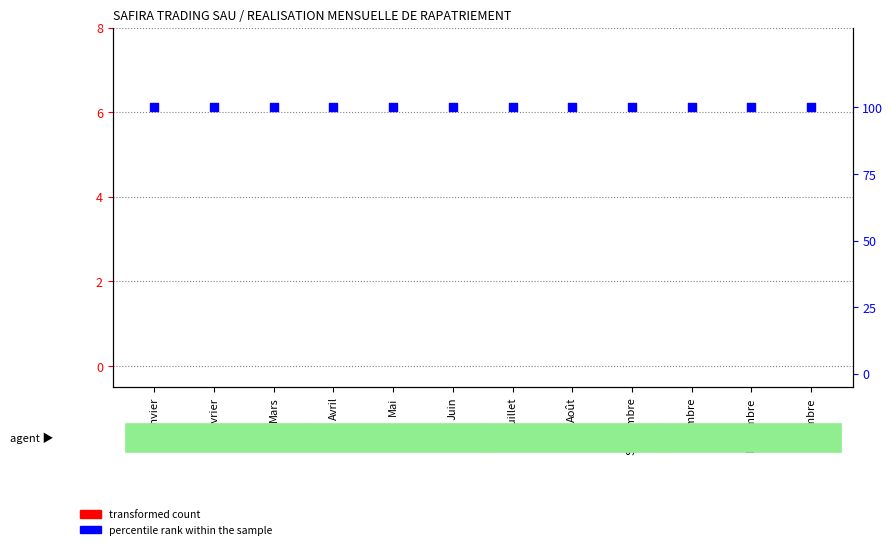

Which series has the largest total across all categories?

percentile rank within the sample